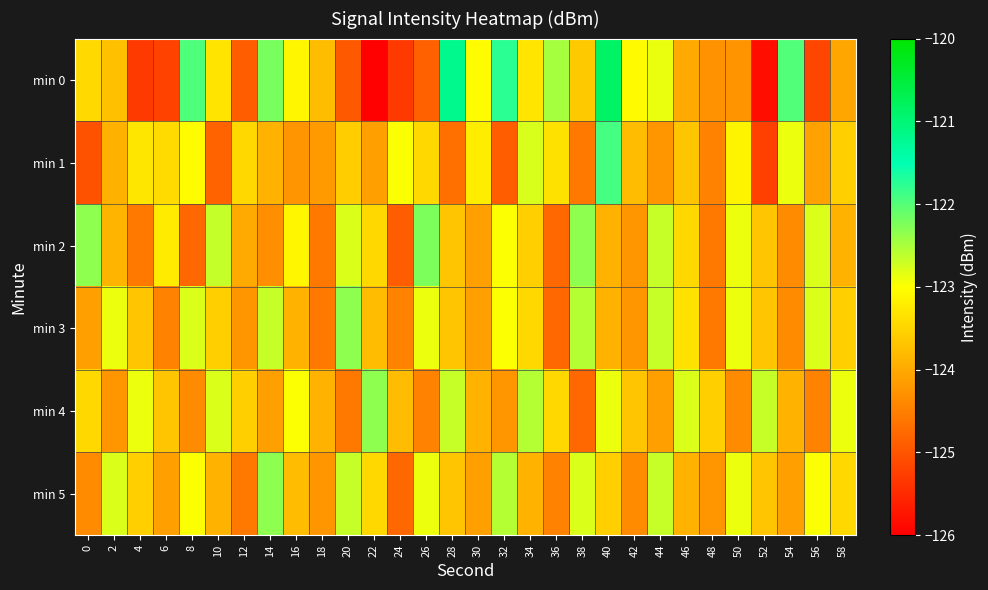

At which category is the sum across all series the highest?

40